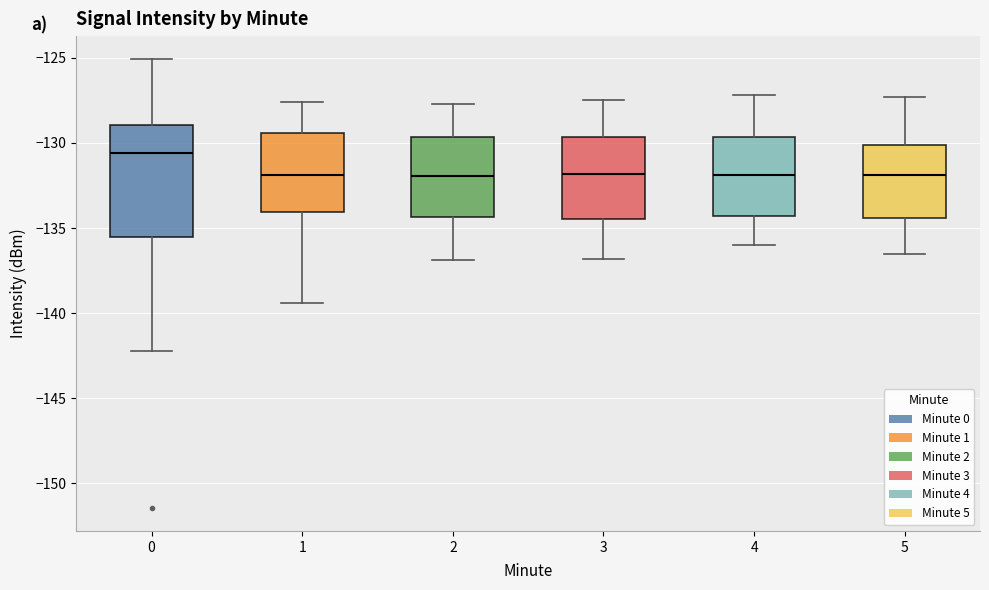

Reading left to right, transcribe this box plot: for each box, give where its median line is, the range the box spans, and where its two whiskers end, as read against the y-axis. The values are not printed on the chart, so give them approximately, as read against the axis.

0: median -130.5, box -135.5 to -129.0, whiskers -142.0 to -125.0
1: median -132.0, box -134.0 to -129.5, whiskers -139.5 to -127.5
2: median -132.0, box -134.5 to -129.5, whiskers -137.0 to -127.5
3: median -132.0, box -134.5 to -129.5, whiskers -137.0 to -127.5
4: median -132.0, box -134.5 to -129.5, whiskers -136.0 to -127.0
5: median -132.0, box -134.5 to -130.0, whiskers -136.5 to -127.5